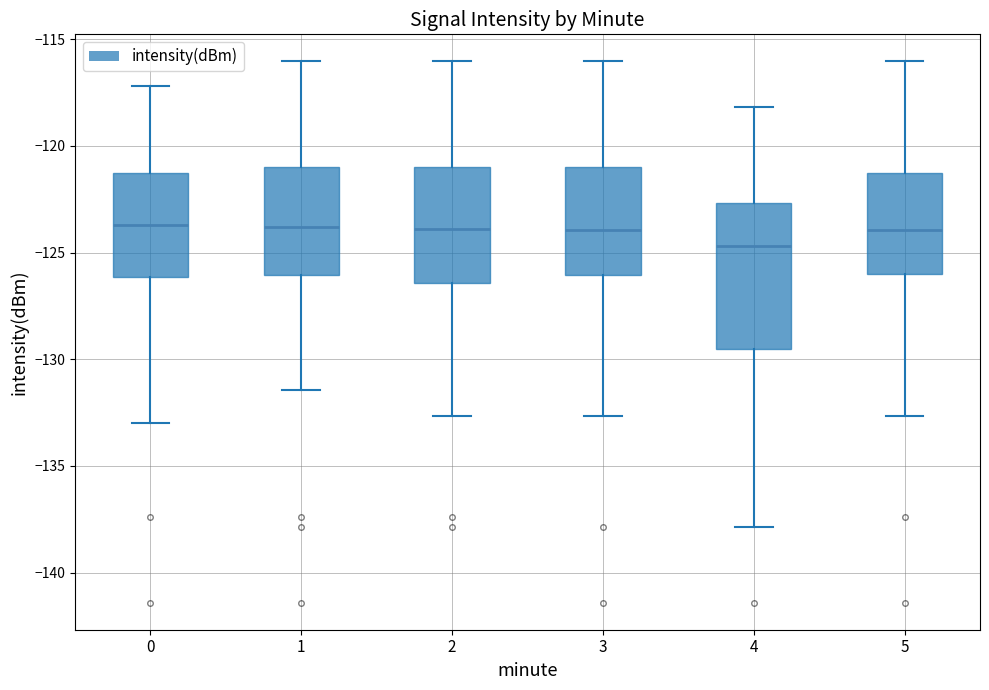

Where does the upper whisker of the box at x = 3 end on the y-axis? The values are not printed on the chart, so give them approximately, as read against the axis.

-116.0